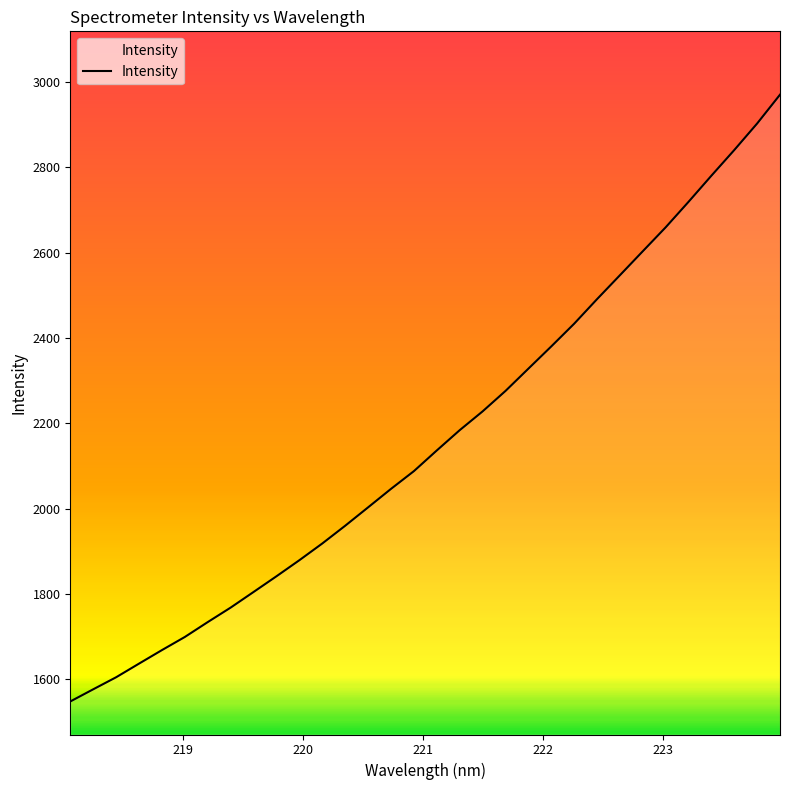

How many values exceed 2136?

16